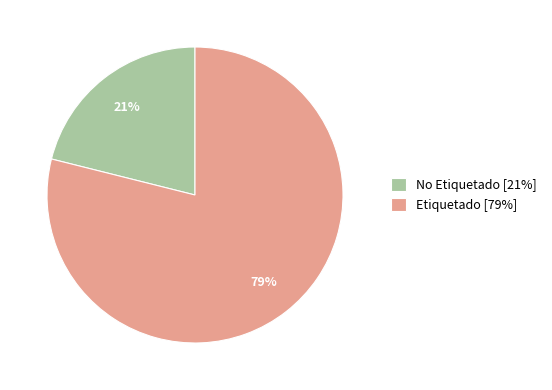

How many segments does this pie chart have?

2